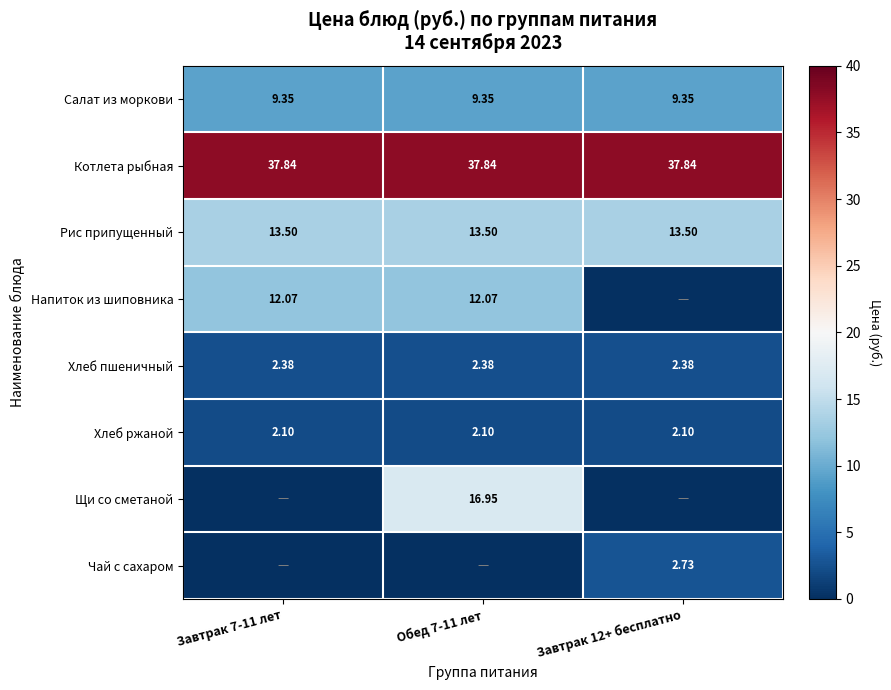

Which category has the highest value across all series?

Завтрак 7-11 лет